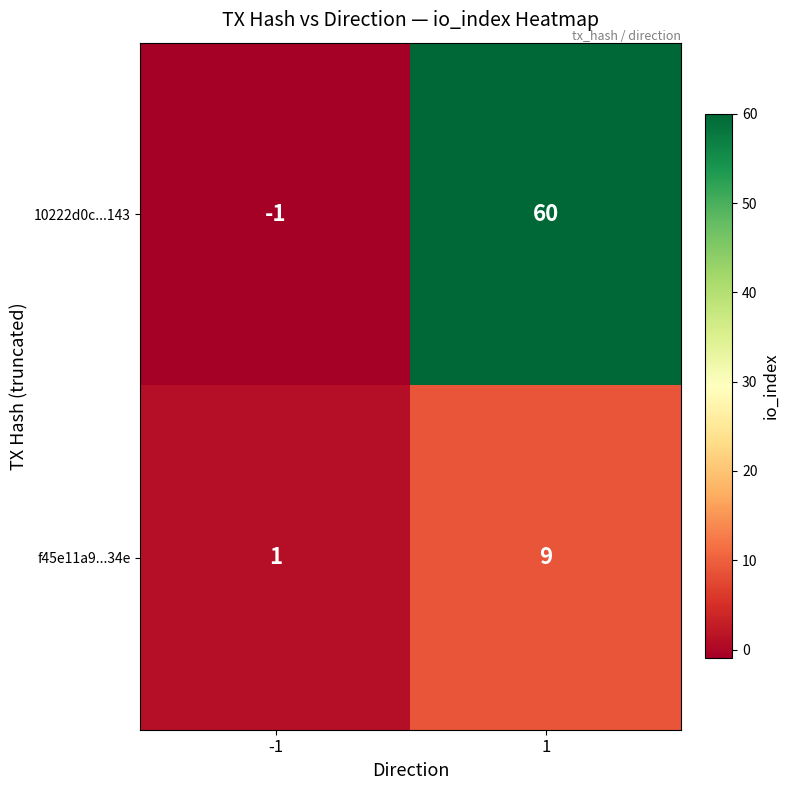

Reading left to right, list all the values displayed in this chart.

10222d0c...143: -1	60
f45e11a9...34e: 1	9